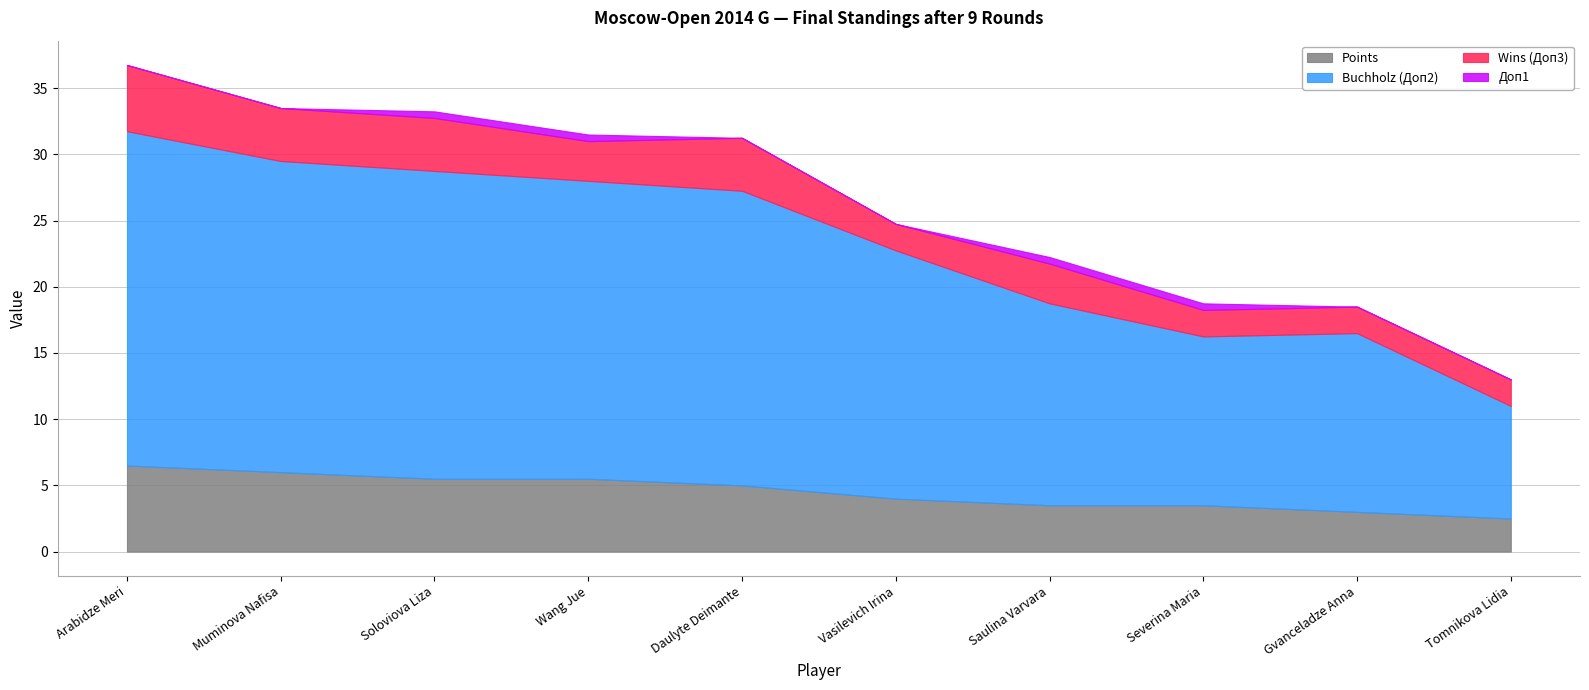

What is the difference between the highest and lowest values at Soloviova Liza?

22.8